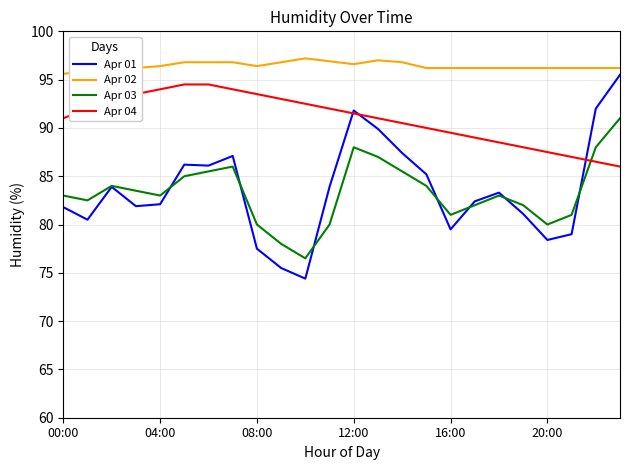

Which series has the largest total across all categories?

Apr 02